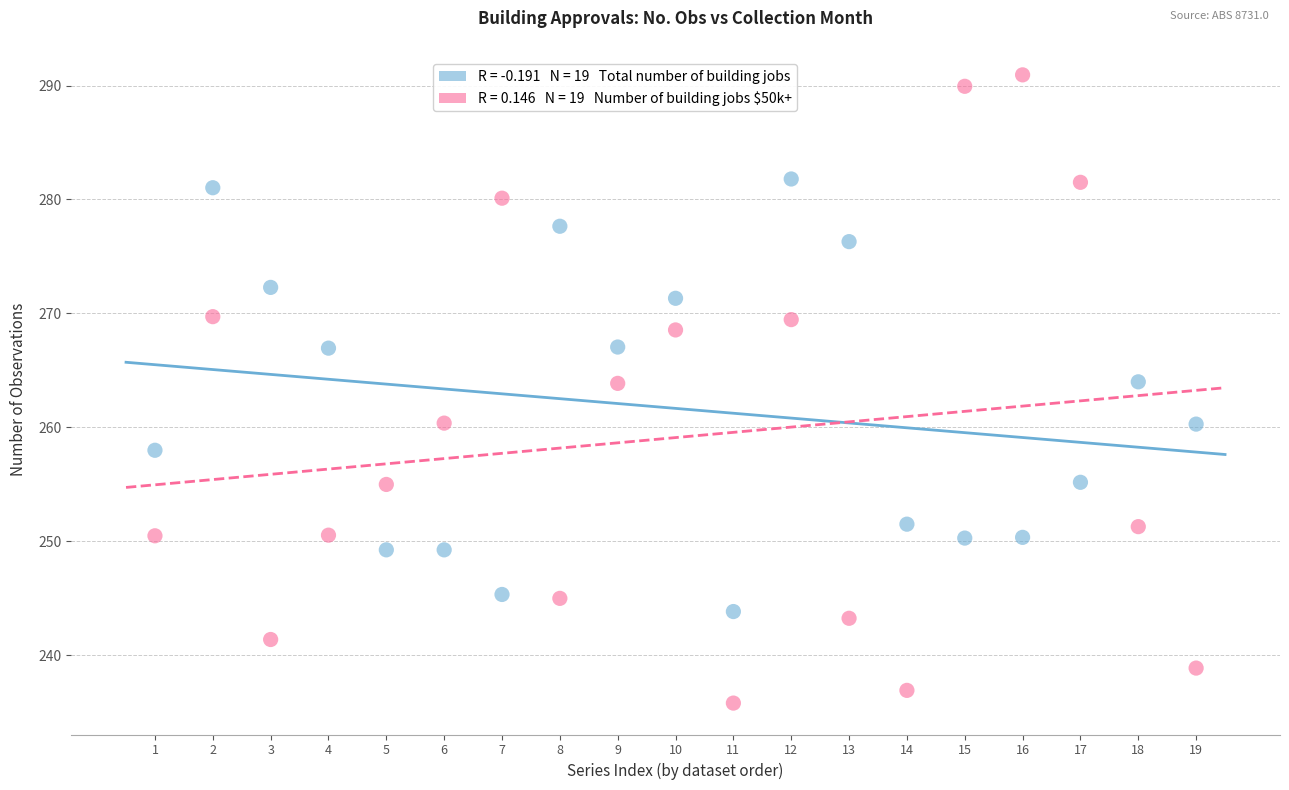

Across all data points, what is the range of Y values (max minus min)?

55.2